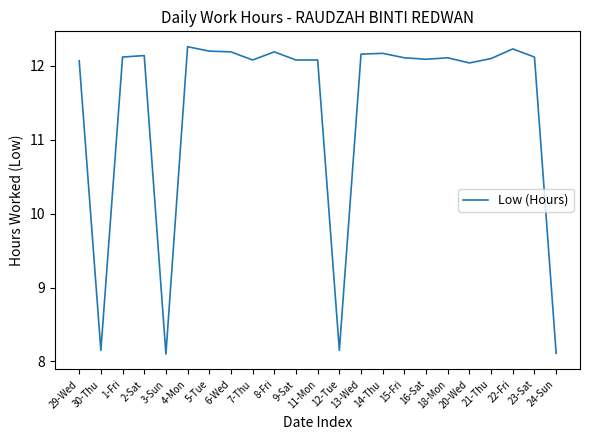

What position from the right is 22-Fri?

3